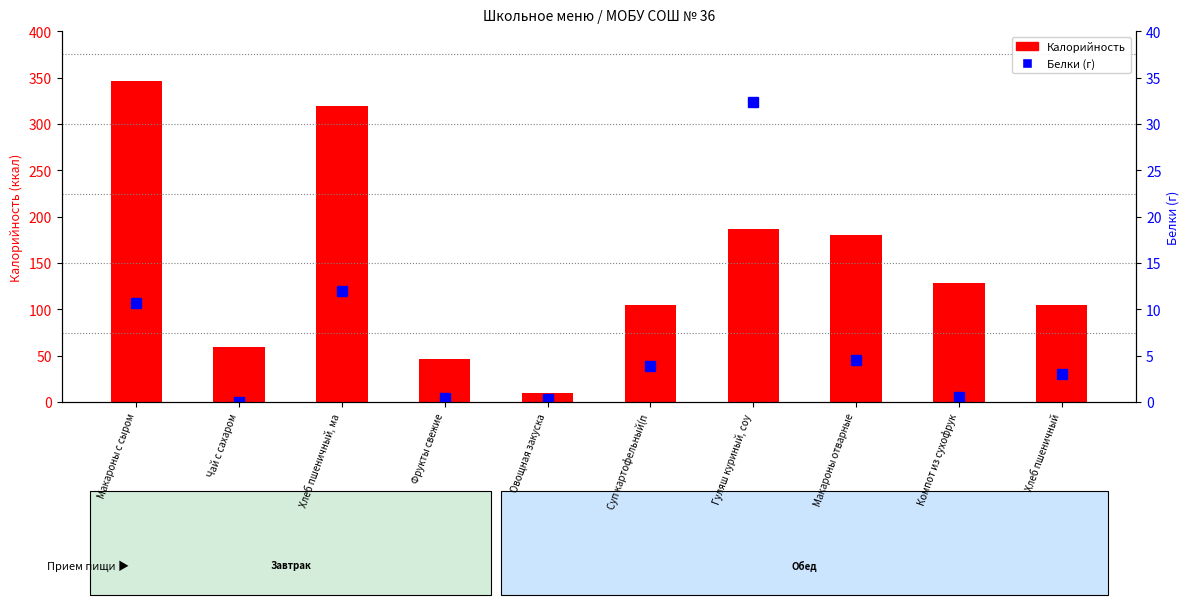

Reading right to left, extract all data points from this chart.

Калорийность: 104.5	128.0	180.0	187.0	105.0	9.8	47.0	319.5	59.3	346.6
Белки (г): 3.0	0.6	4.5	32.4	3.9	0.4	0.4	12.0	0.0	10.7